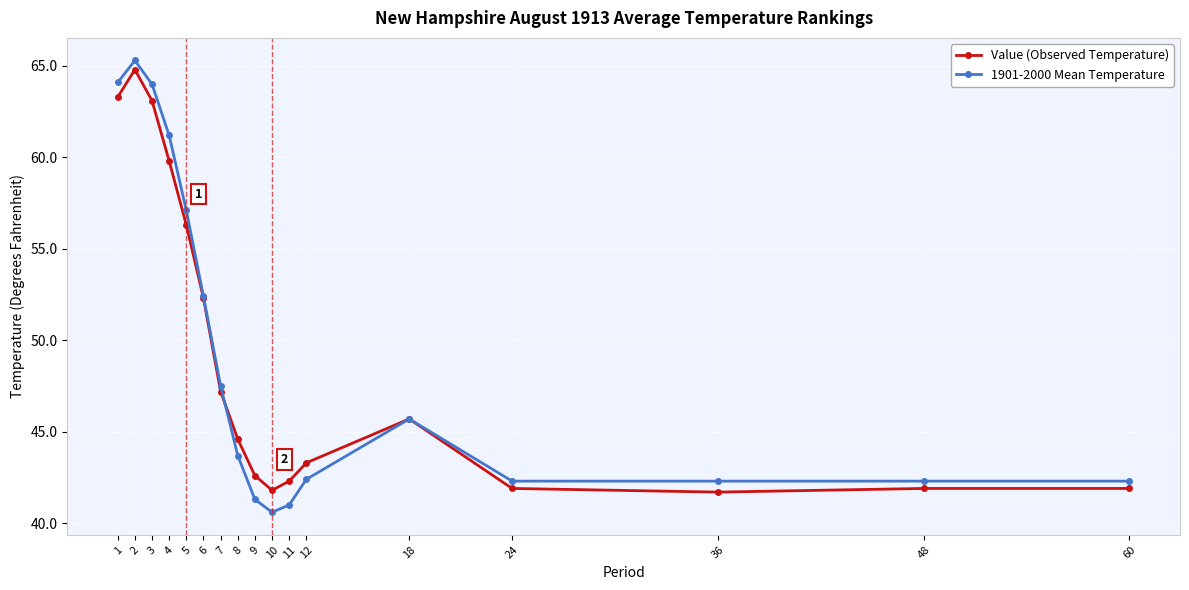

What is the value of the Value (Observed Temperature) point at the 3rd from the left?

63.1